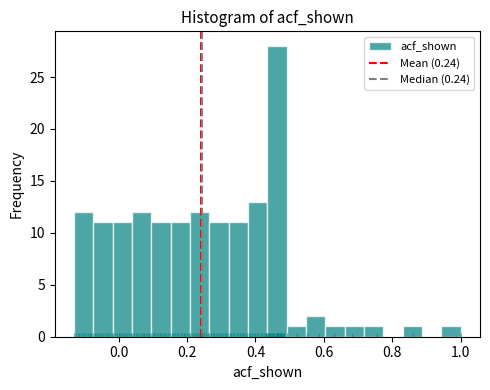

Around what value on the x-axis is the tallest bar? Give the approximate position of its centre, as read against the axis.

0.46